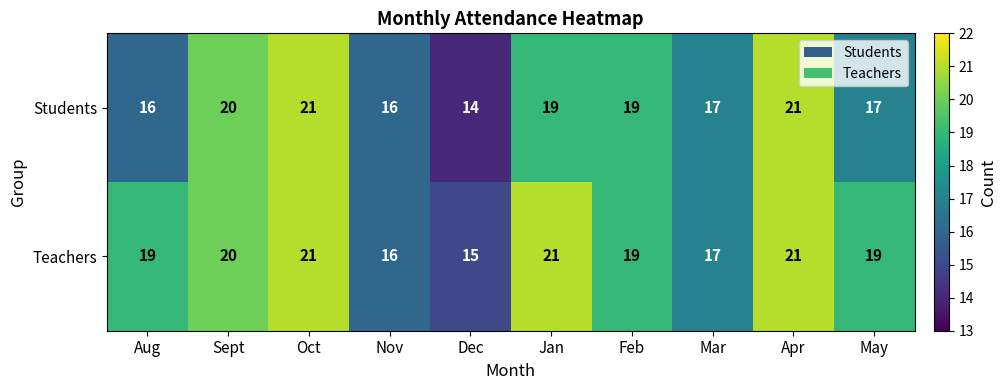

True or false: Teachers has a value of 8 at Feb.

False